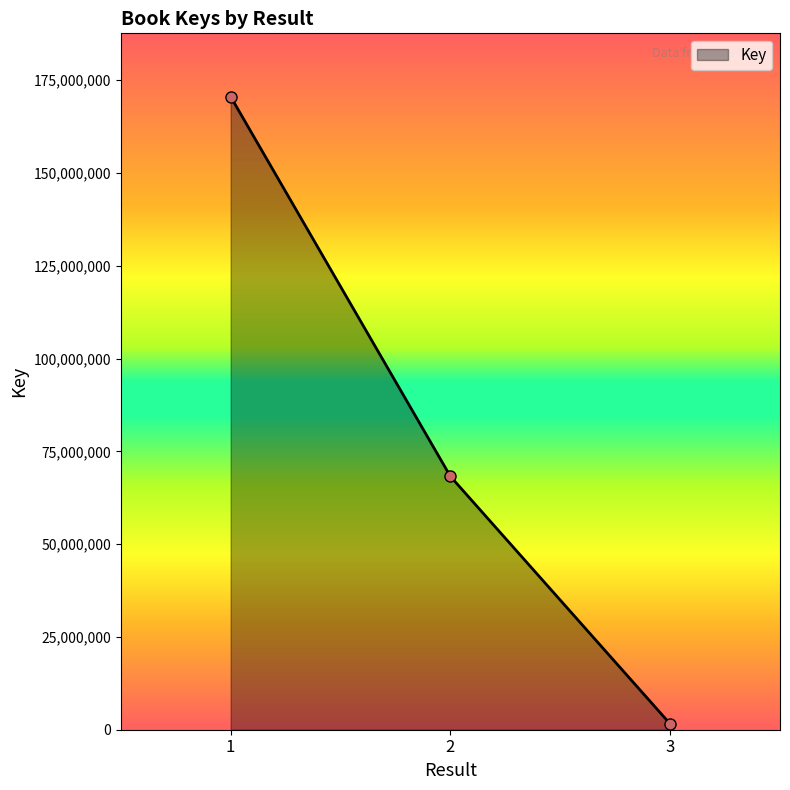

What is the sum of the values at 2 and 1?

238856041